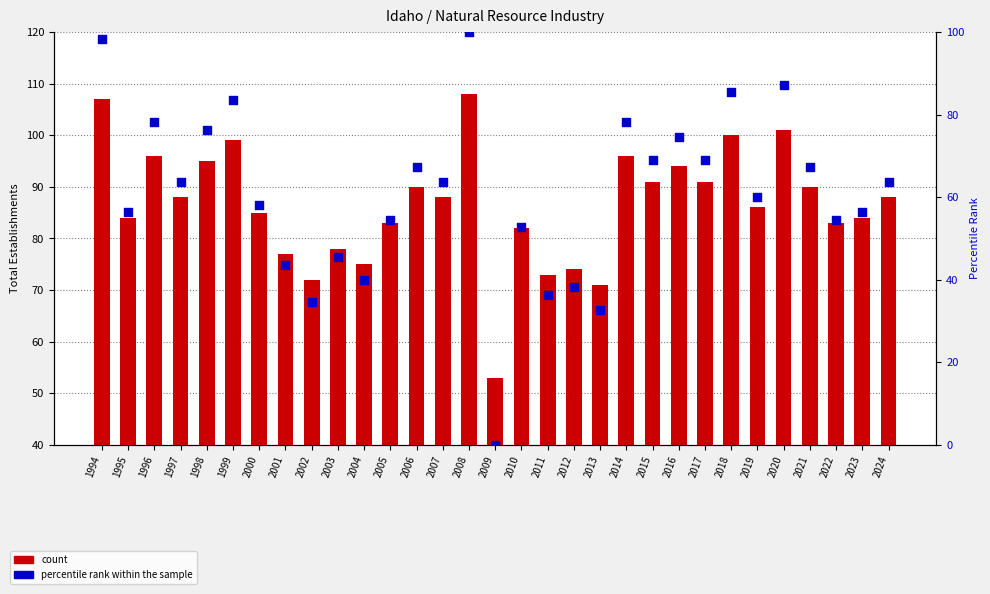

Which series reaches the maximum Y coordinate?

Total Establishments